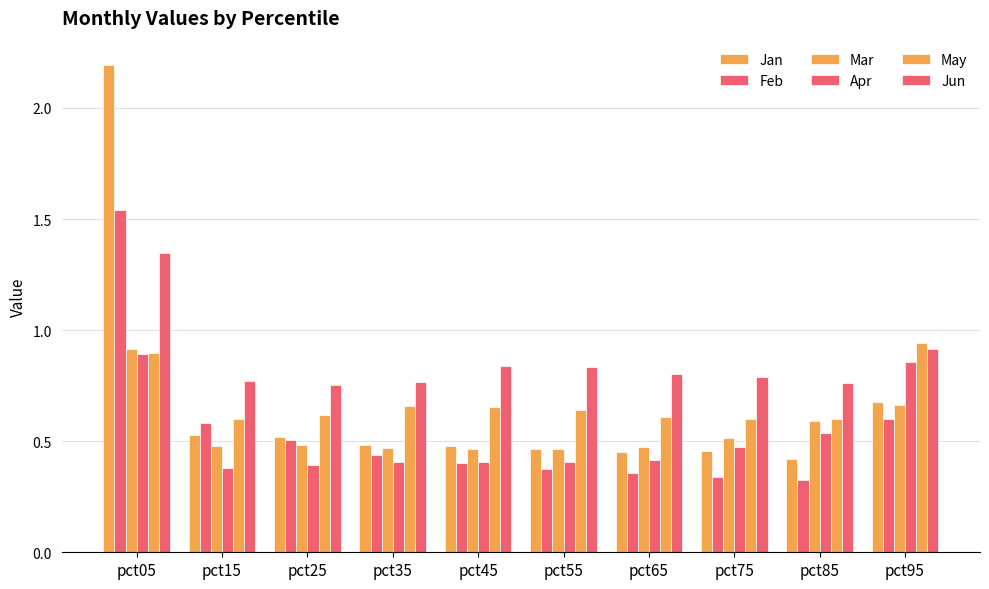

Reading left to right, extract all data points from this chart.

Jan: pct05=2.2	pct15=0.5	pct25=0.5	pct35=0.5	pct45=0.5	pct55=0.5	pct65=0.5	pct75=0.5	pct85=0.4	pct95=0.7
Feb: pct05=1.5	pct15=0.6	pct25=0.5	pct35=0.4	pct45=0.4	pct55=0.4	pct65=0.4	pct75=0.3	pct85=0.3	pct95=0.6
Mar: pct05=0.9	pct15=0.5	pct25=0.5	pct35=0.5	pct45=0.5	pct55=0.5	pct65=0.5	pct75=0.5	pct85=0.6	pct95=0.7
Apr: pct05=0.9	pct15=0.4	pct25=0.4	pct35=0.4	pct45=0.4	pct55=0.4	pct65=0.4	pct75=0.5	pct85=0.5	pct95=0.9
May: pct05=0.9	pct15=0.6	pct25=0.6	pct35=0.7	pct45=0.7	pct55=0.6	pct65=0.6	pct75=0.6	pct85=0.6	pct95=0.9
Jun: pct05=1.3	pct15=0.8	pct25=0.8	pct35=0.8	pct45=0.8	pct55=0.8	pct65=0.8	pct75=0.8	pct85=0.8	pct95=0.9